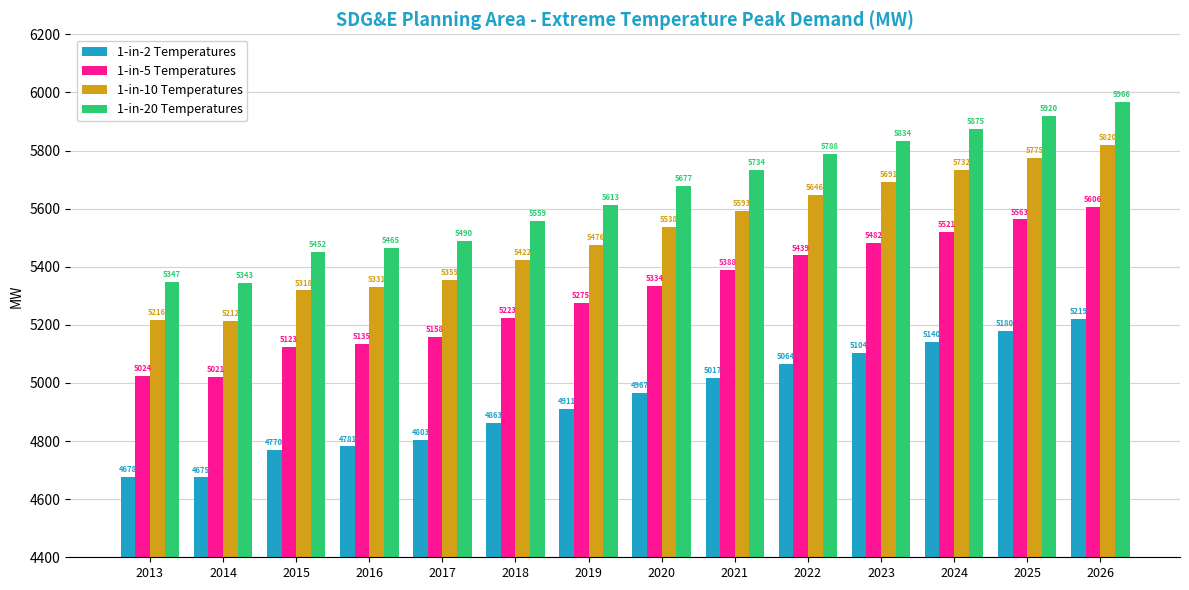

Does the chart contain stacked bars?

No